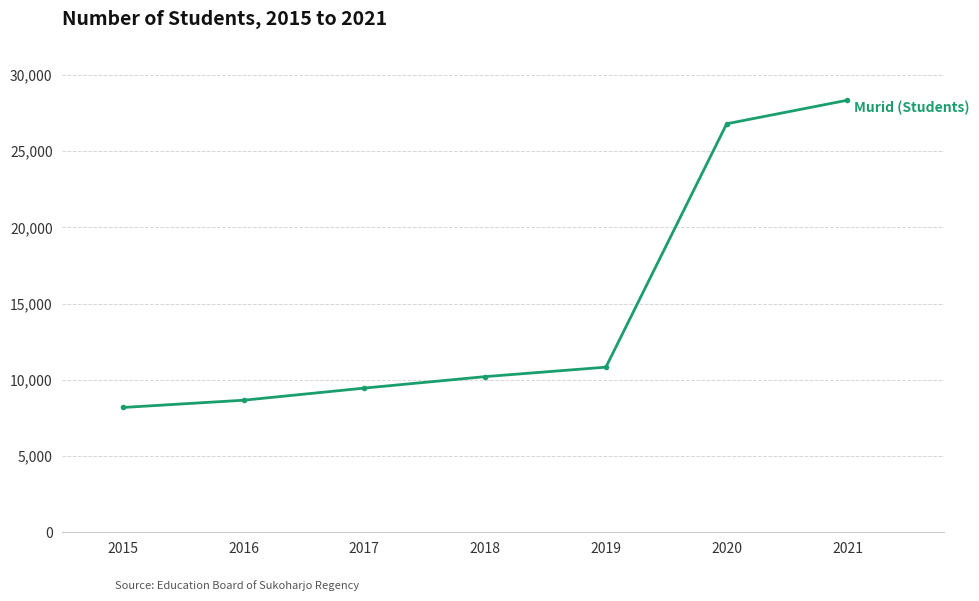

Where is the data nearest to the value 18264?

2019